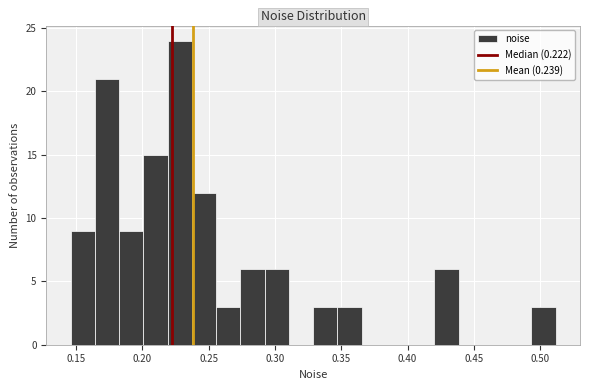

Around what value on the x-axis is the tallest bar? Give the approximate position of its centre, as read against the axis.

0.230